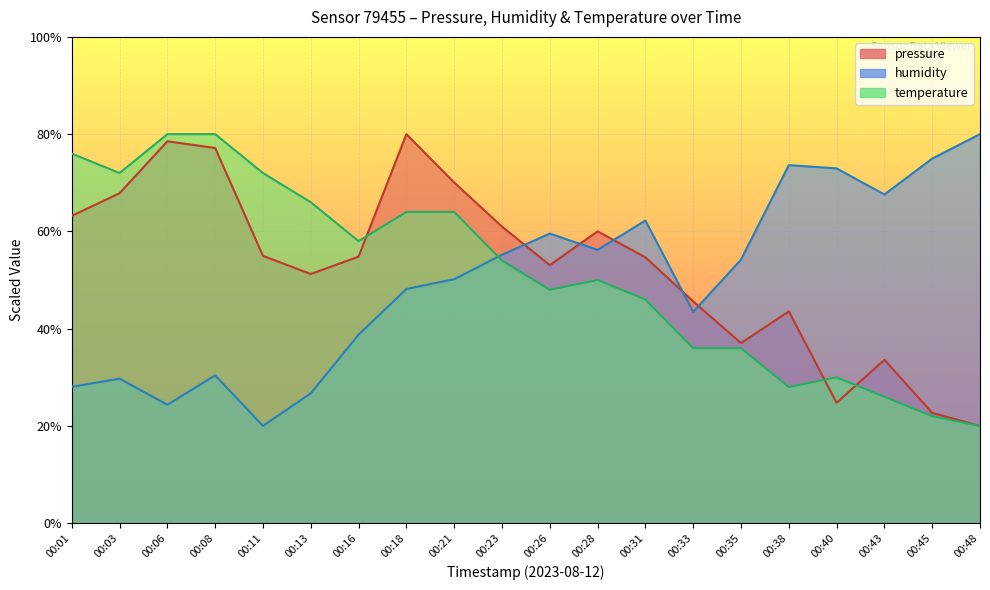

Where is temperature nearest to the value 50?

00:28